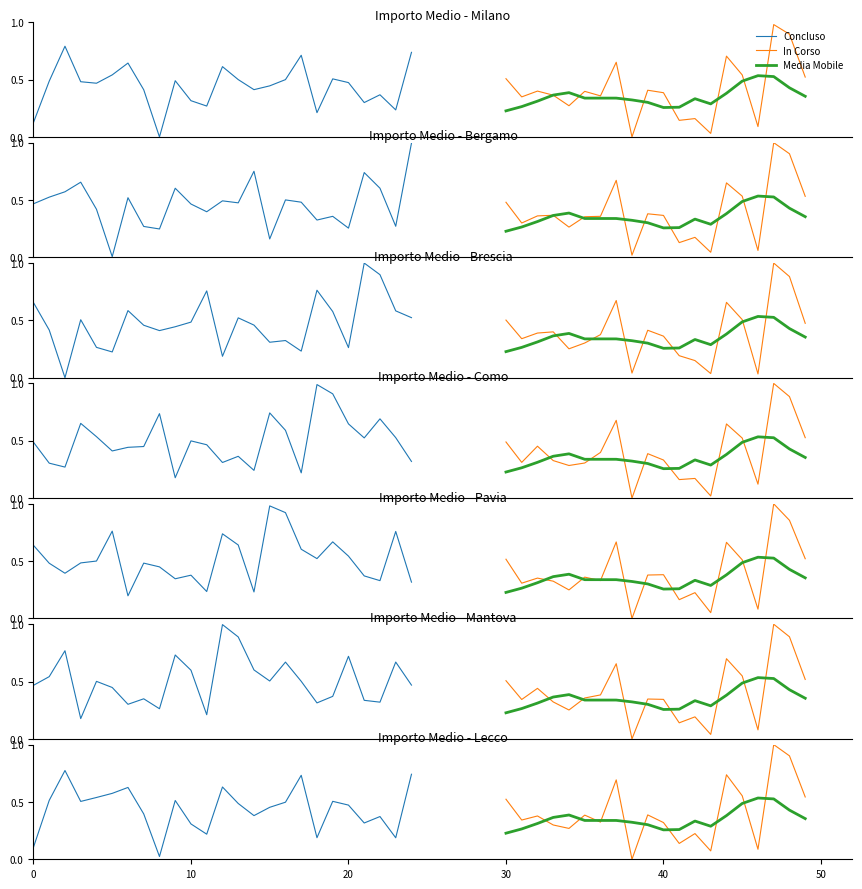

What is the difference between the values at 50 and 10?

0.1